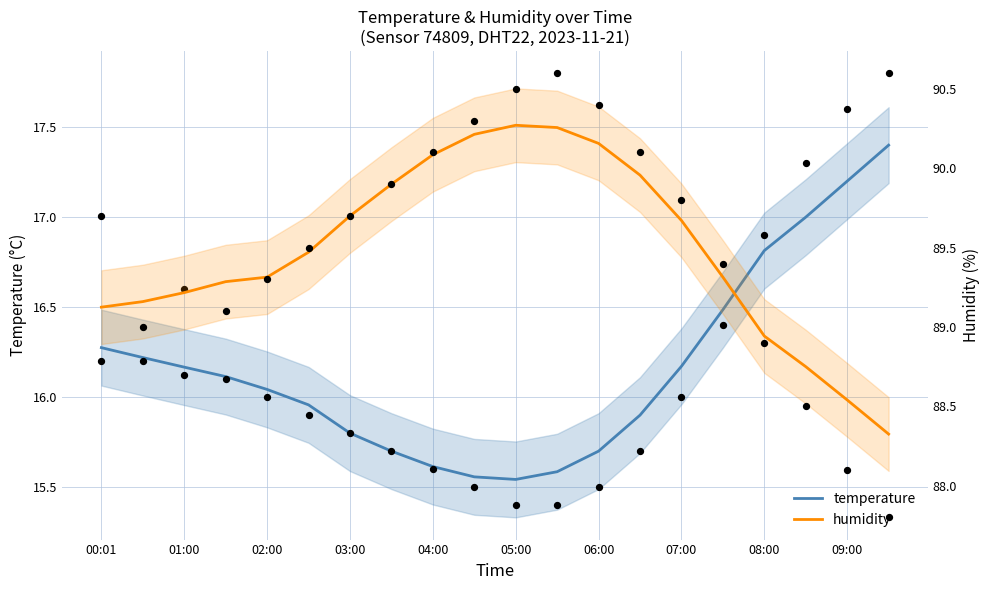

At how many categories does at least one series exceed 37?

20